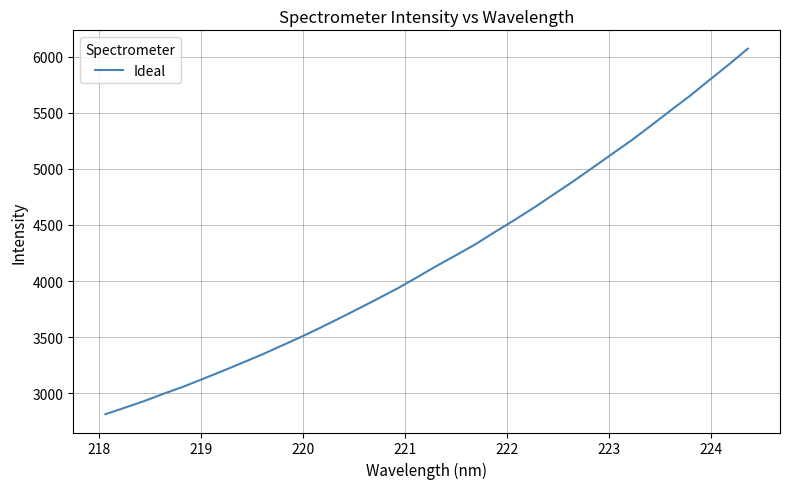

What is the minimum value shown in the chart?

2812.2